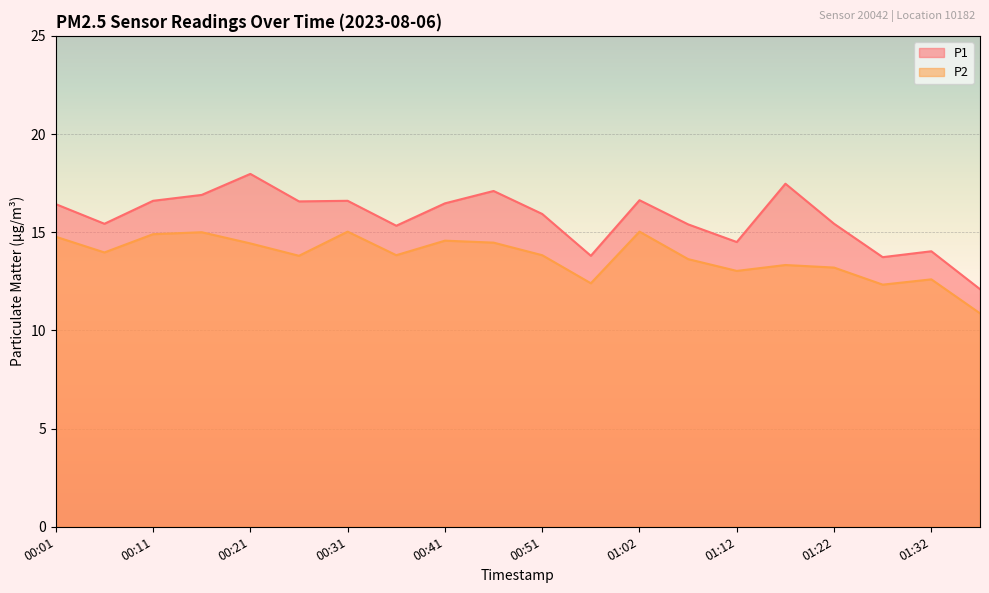

What are all the series names shown in the legend?

P1, P2